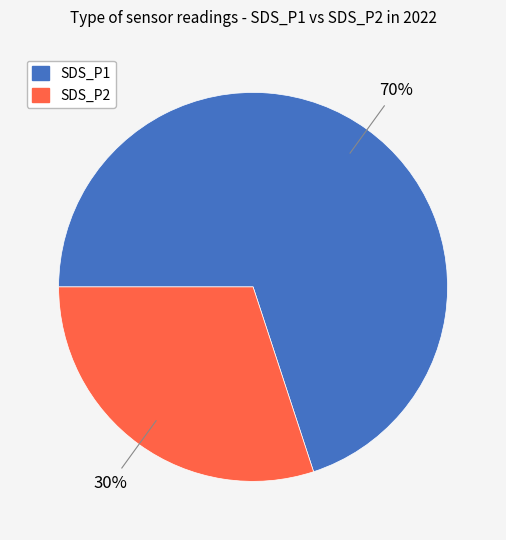

What percentage is the SDS_P2 slice, to the nearest percent?

30%